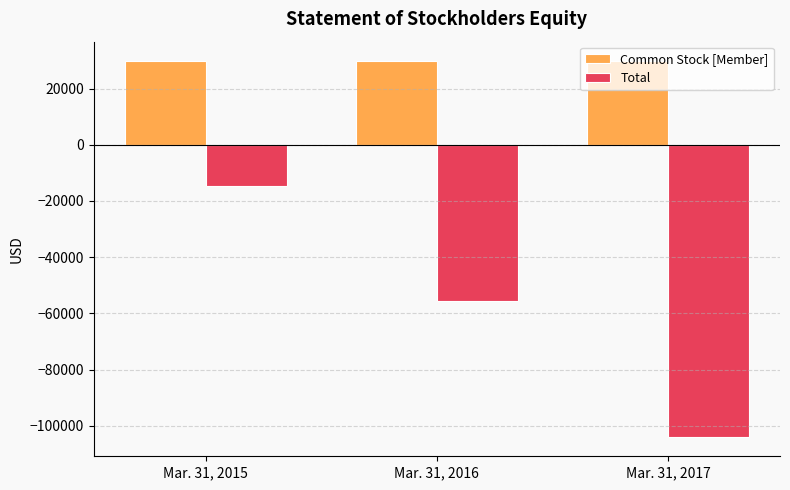

Where does the Total series first go above -55664?

Mar. 31, 2015